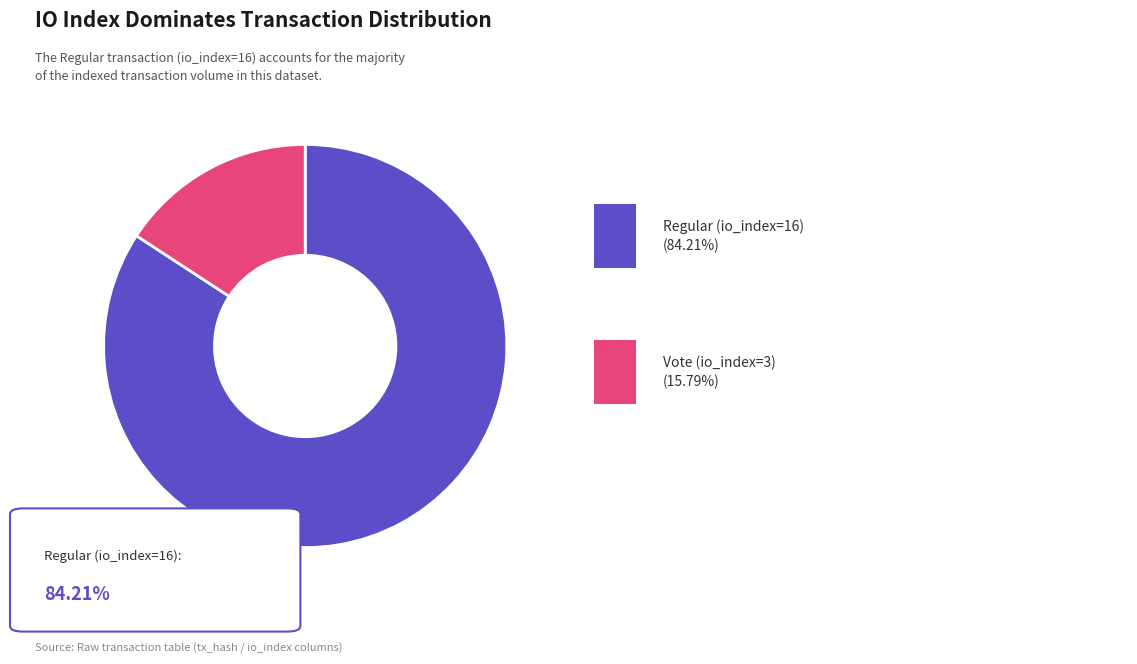

Does any single category account for the majority?

Yes